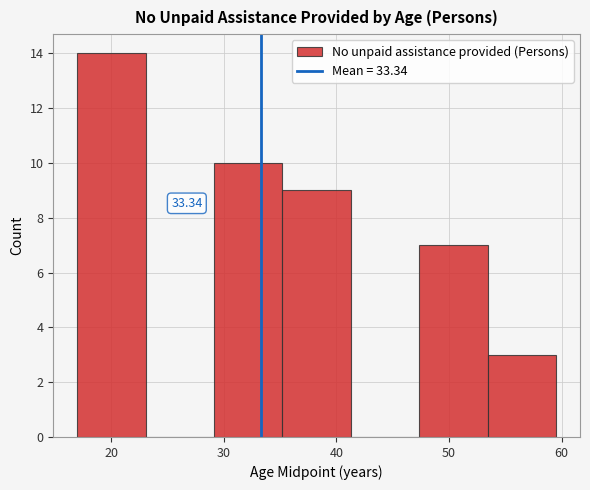

Which range on the x-axis has the tallest bar?

17 to 23